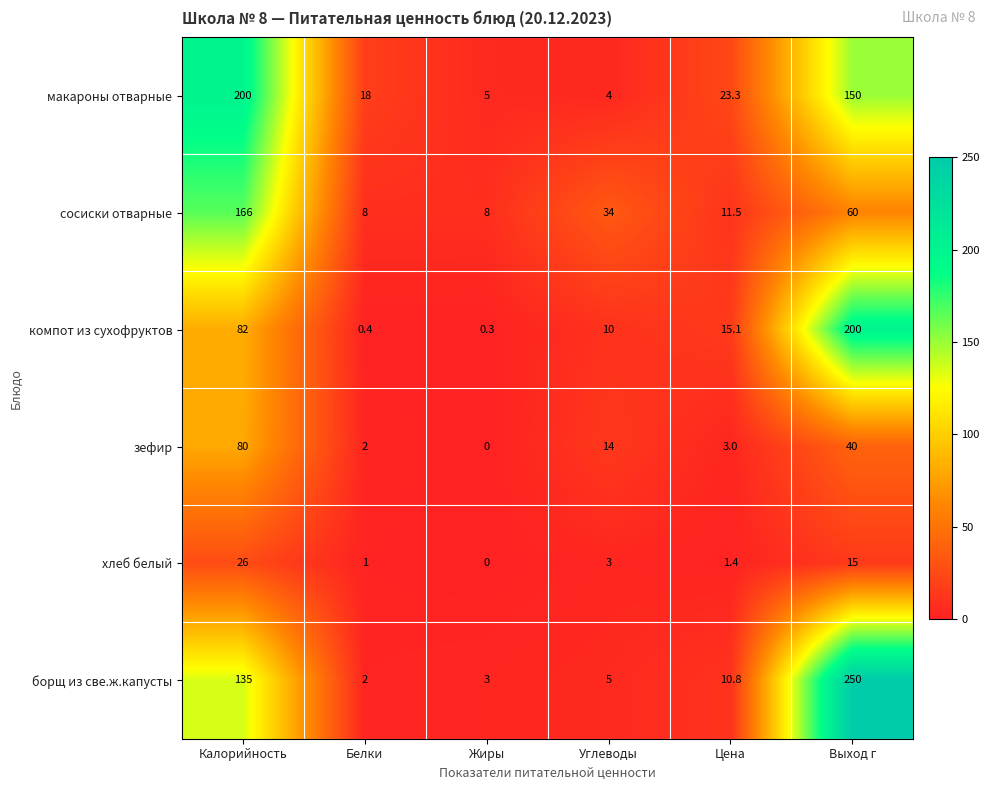

Rank the categories by компот из сухофруктов value from highest to lowest.

Выход г, Калорийность, Цена, Углеводы, Белки, Жиры